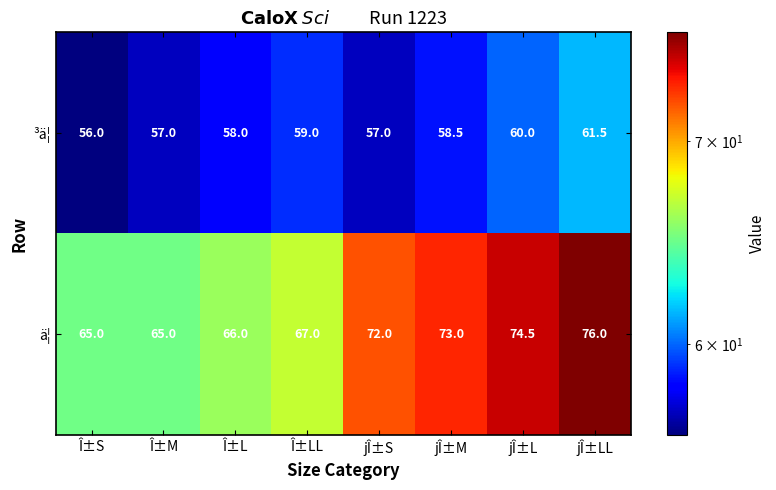

What value does the ³ä¦ series have at Î±L?

58.0